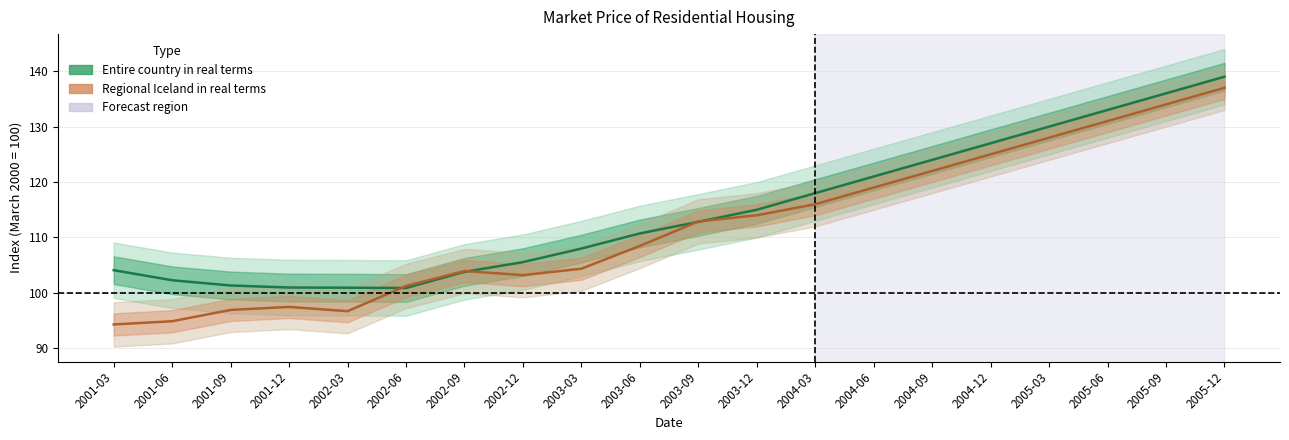

What is the label of the 7th point from the right?

2004-06